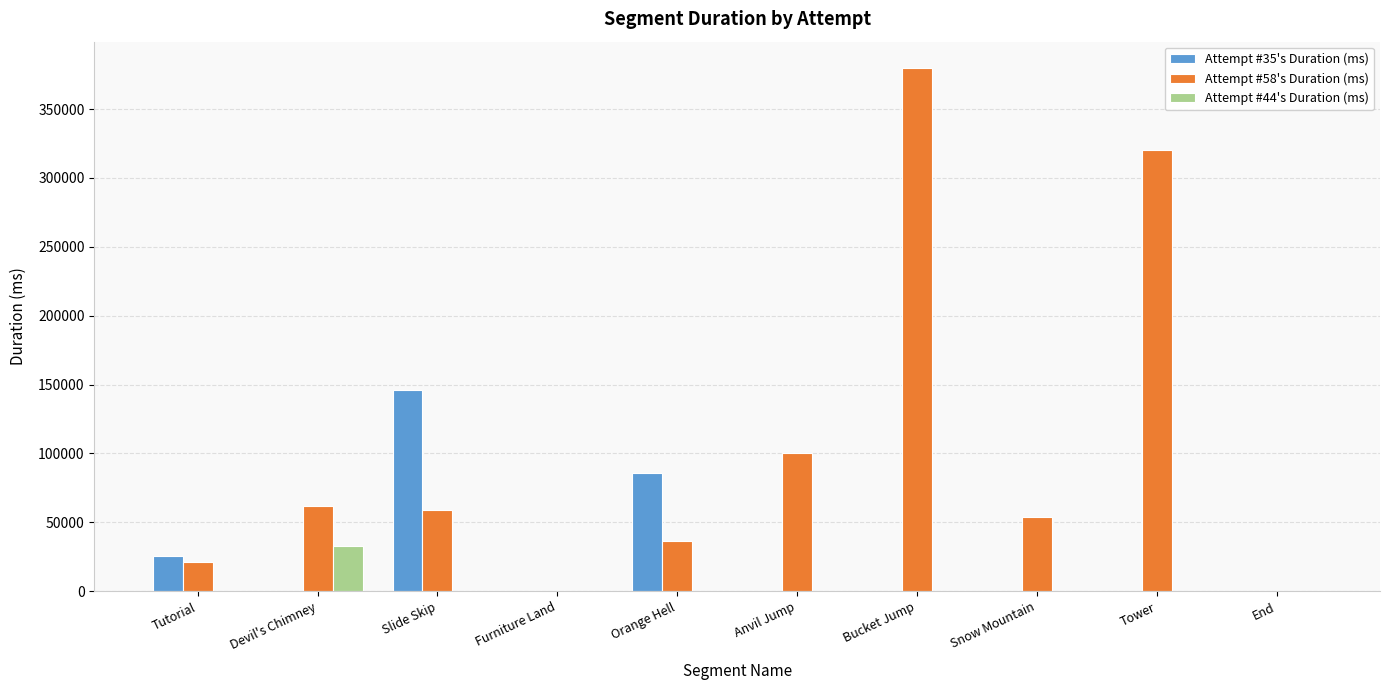

Reading left to right, list all the values displayed in this chart.

Attempt #35's Duration (ms): 25855	0	145994	0	85777	0	0	0	0	0
Attempt #58's Duration (ms): 21495	61701	58765	0	36269	100104	379946	53870	320036	0
Attempt #44's Duration (ms): 0	32814	0	0	0	0	0	0	0	0